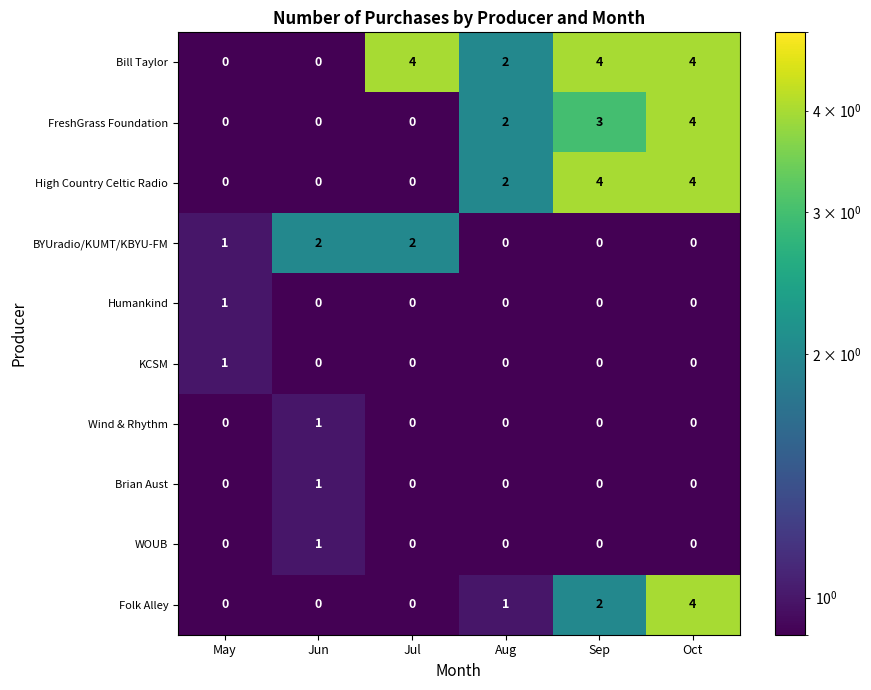

How many categories are shown in the chart?

6